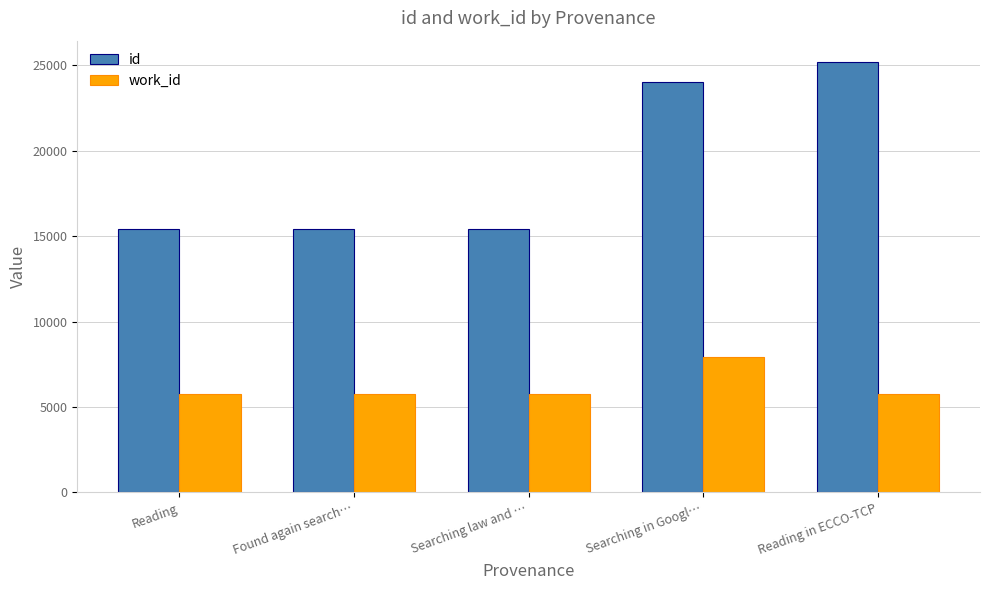

How many categories are shown in the chart?

5